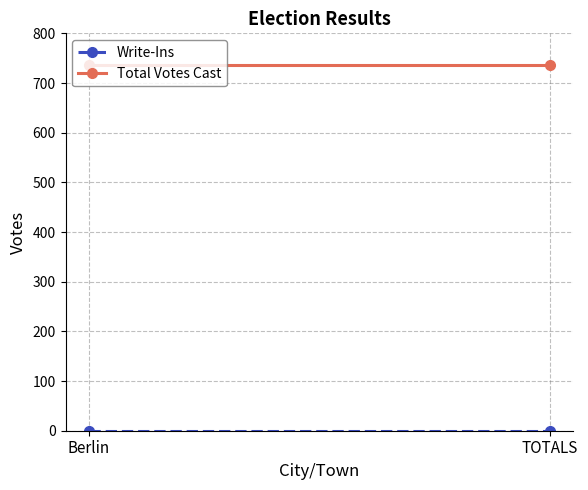

Reading right to left, list all the values displayed in this chart.

Write-Ins: 0	0
Total Votes Cast: 736	736